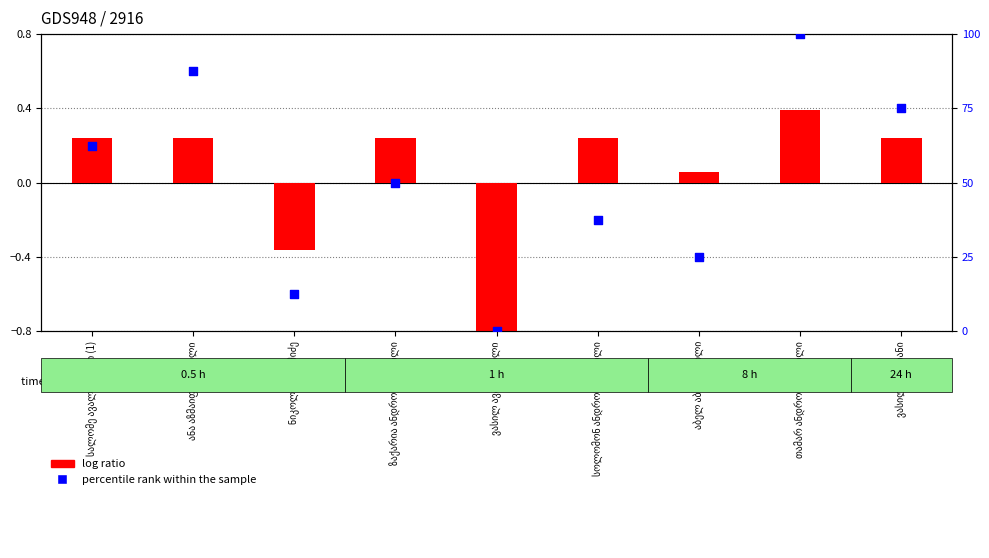

Is the value of percentile rank within the sample at ნიკოლოზ აბაშიძე greater than the value of log ratio at თამარ ანდრონიკაშვილი?

Yes